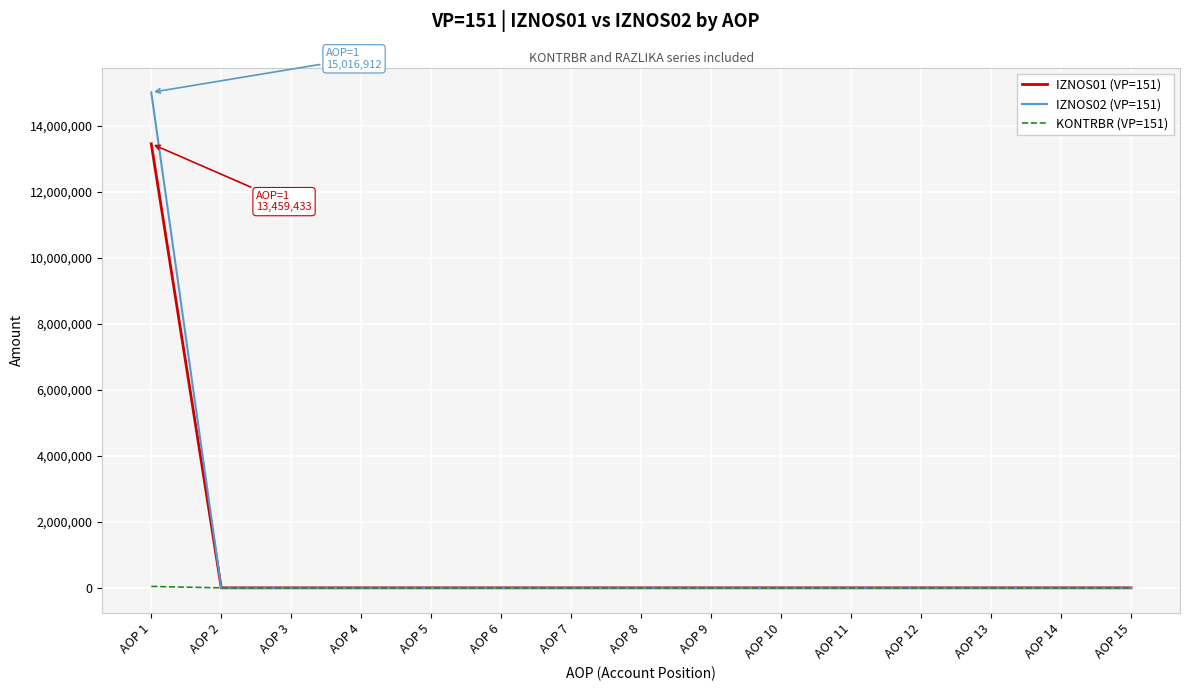

Which category has the highest value in the IZNOS02 (VP=151) series?

AOP 1